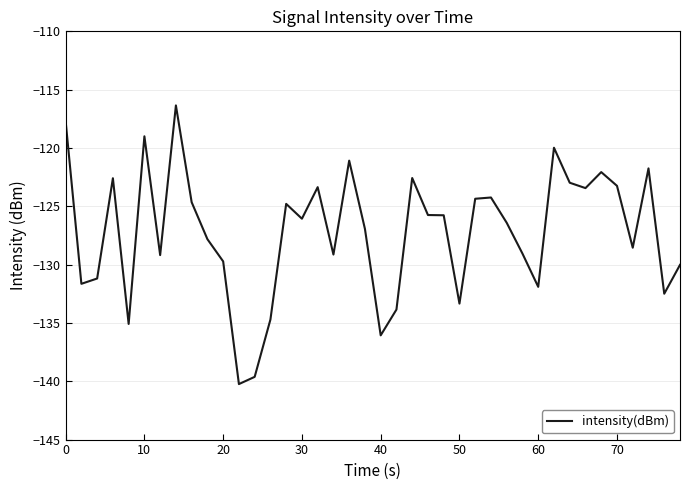

What is the difference between the maximum and minimum values?

23.9